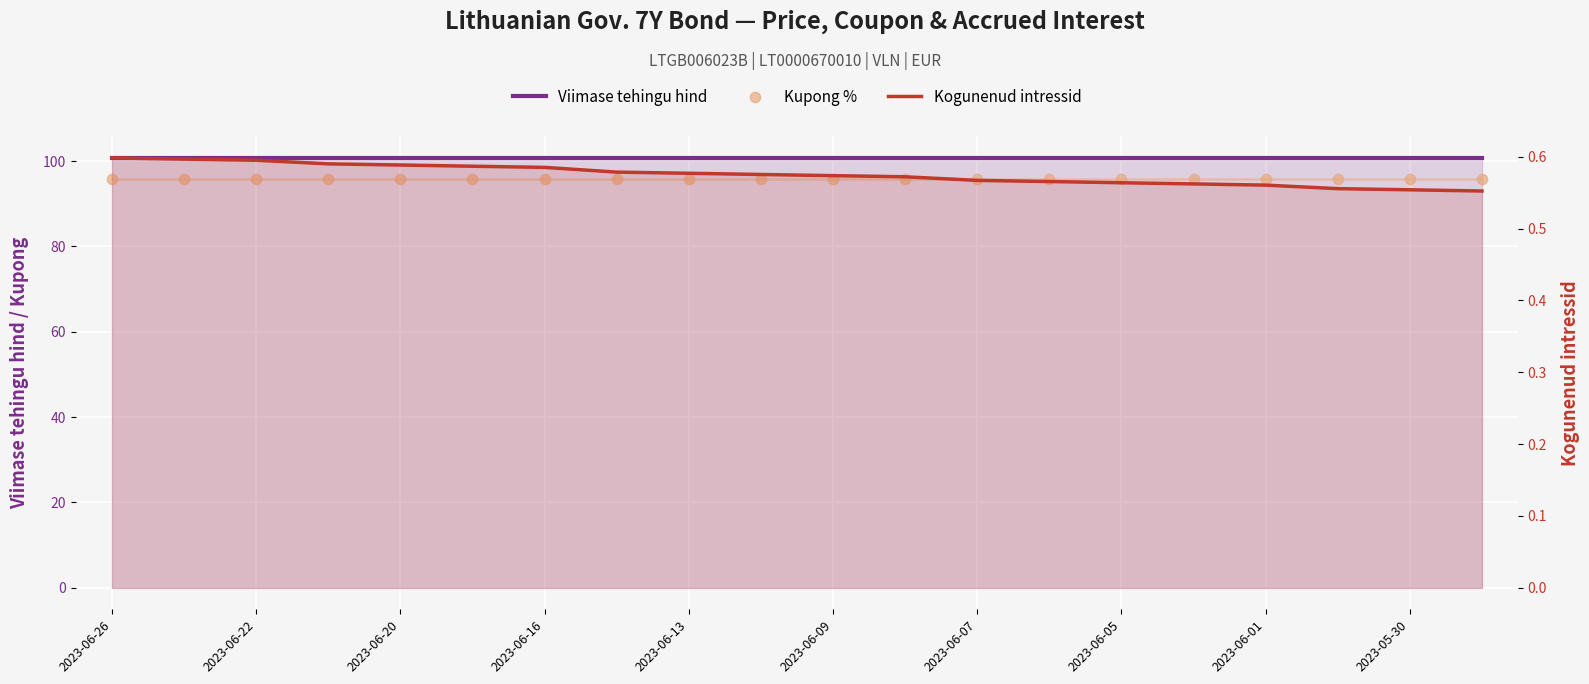

What are all the series names shown in the legend?

Viimase tehingu hind, Kupong %, Kogunenud intressid